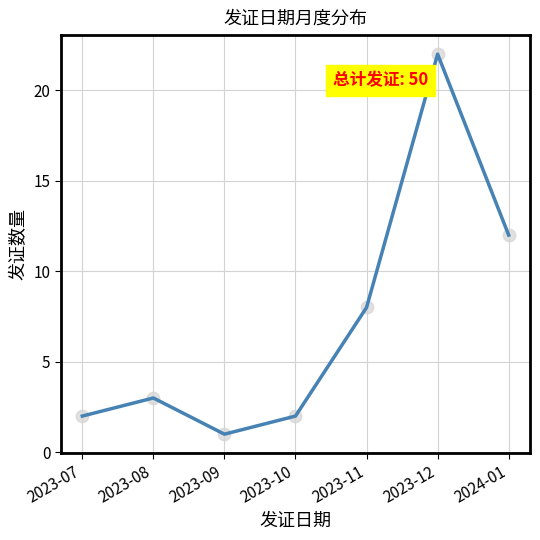

What is the change in value from 2023-09 to 2024-01?

+11